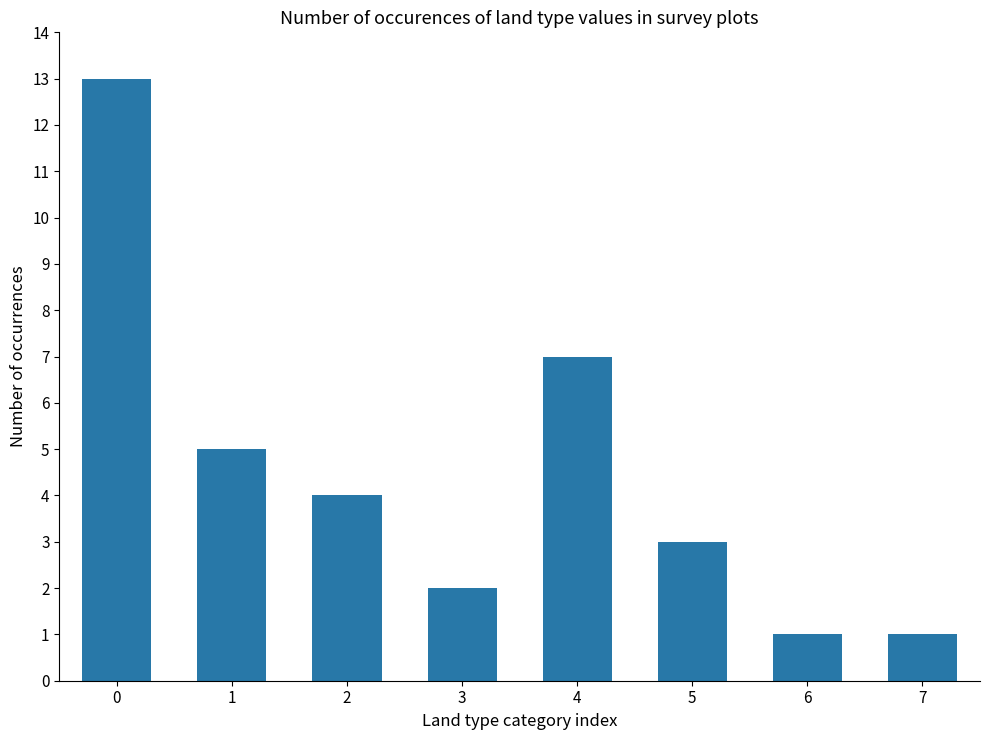

What is the sum of all values?

36